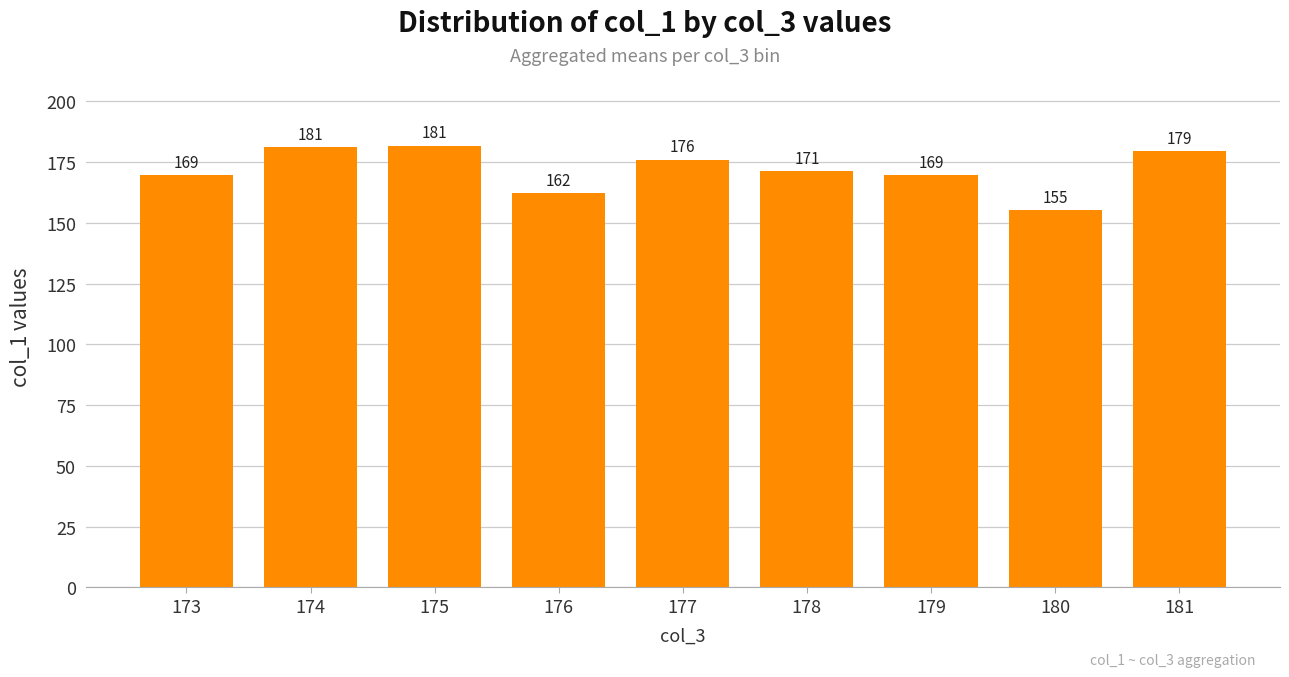

How many data points are above 171?

5